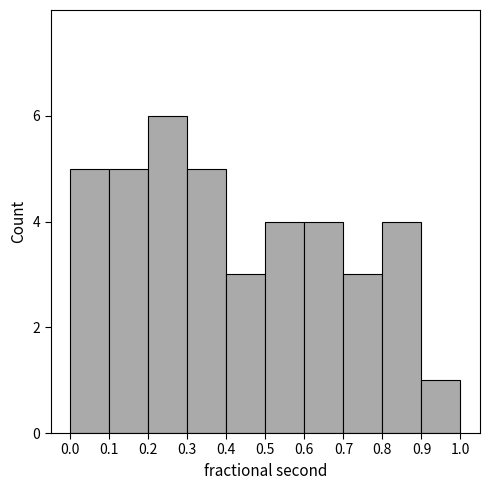

Over which range of the x-axis is the bar tallest?

0.2 to 0.3